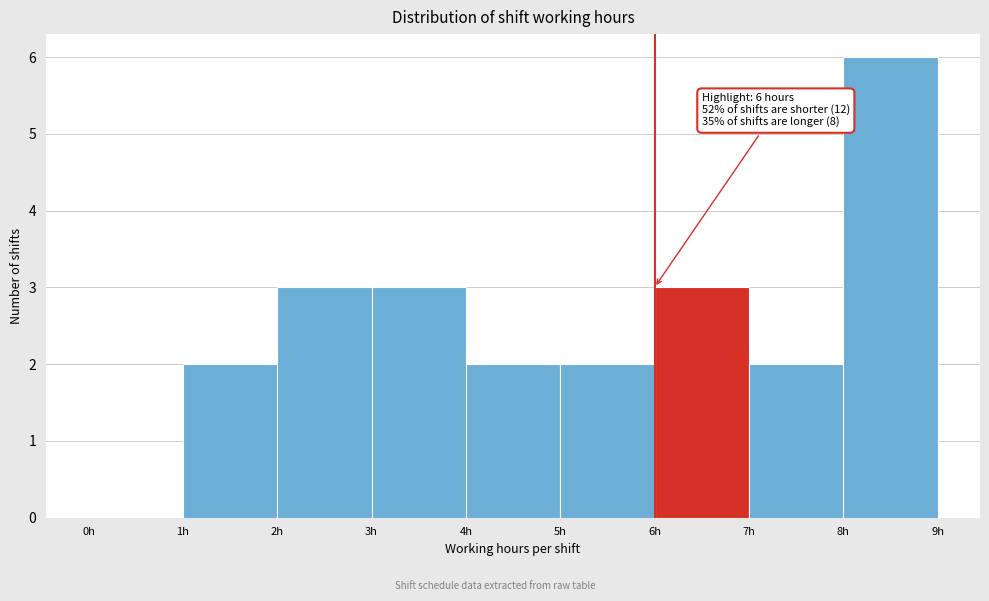

Which range on the x-axis has the tallest bar?

8 to 9